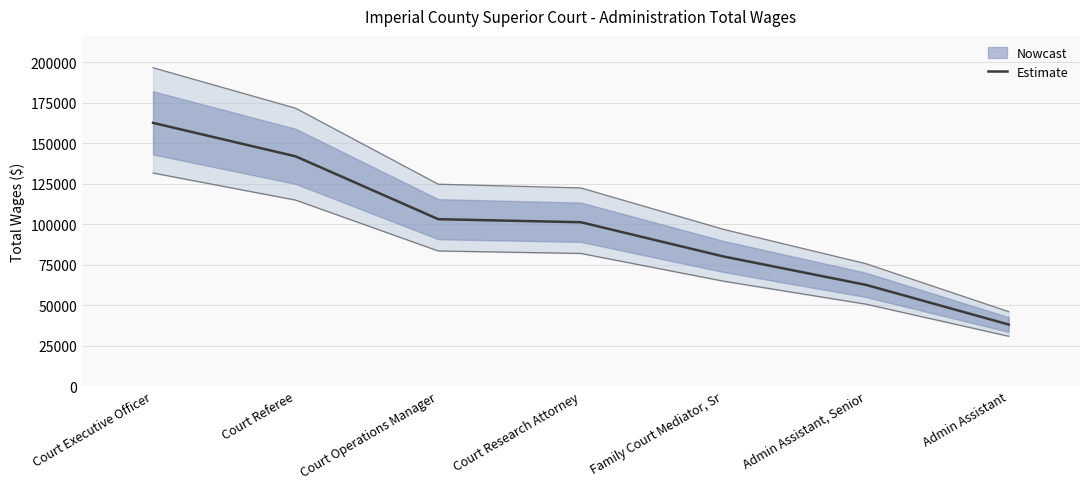

What is the smallest value displayed?

37986